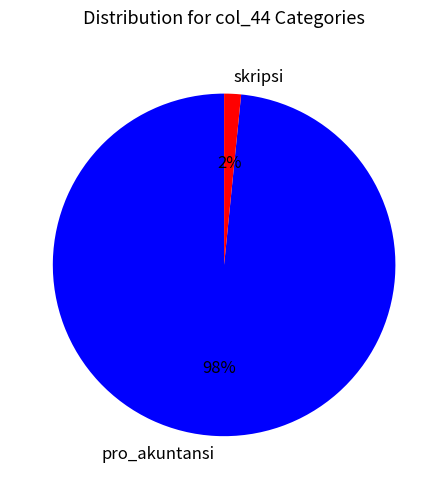

Combined, do skripsi and pro_akuntansi account for over 50%?

Yes